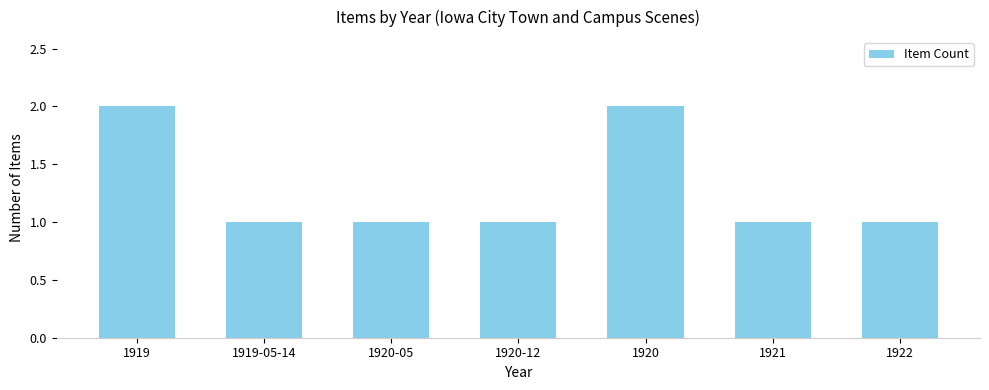

What is the sum of the values at 1919 and 1919-05-14?

3